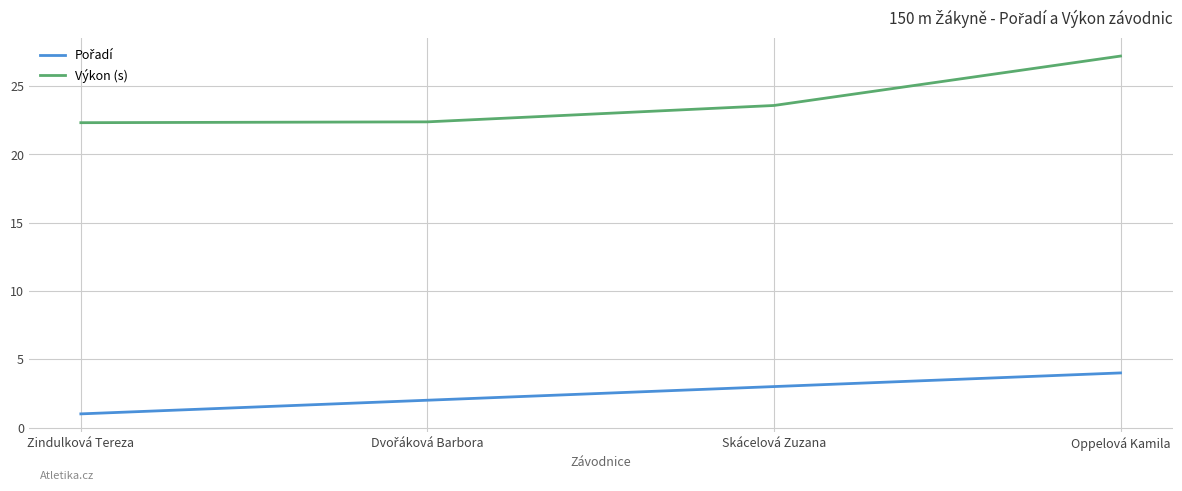

Is it true that Výkon (s) equals 38.0 at Zindulková Tereza?

False